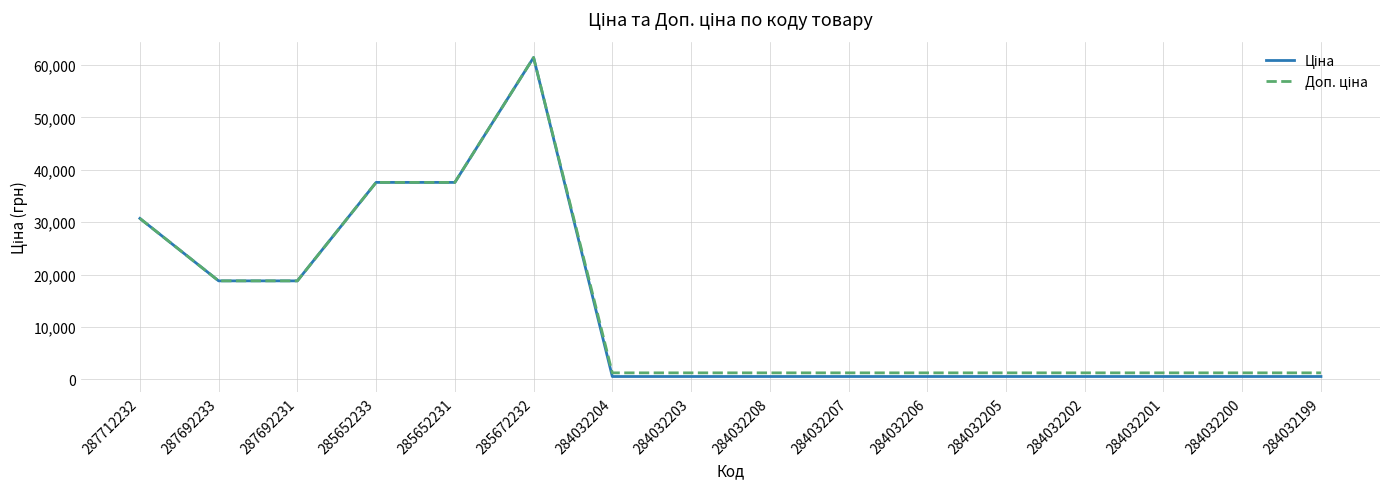

What is the maximum value shown in the chart?

61434.3